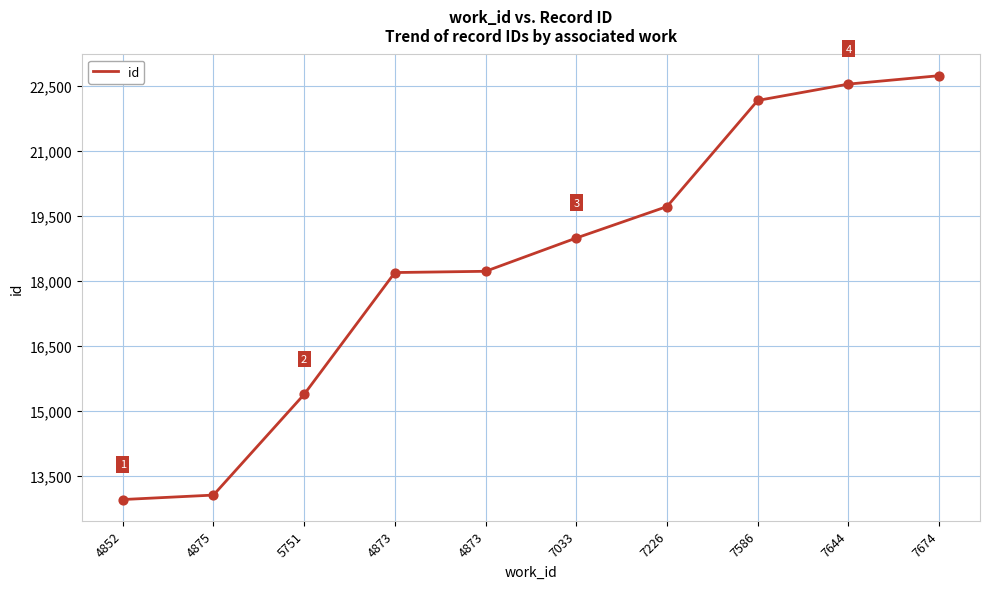

How many lines are shown in the chart?

1